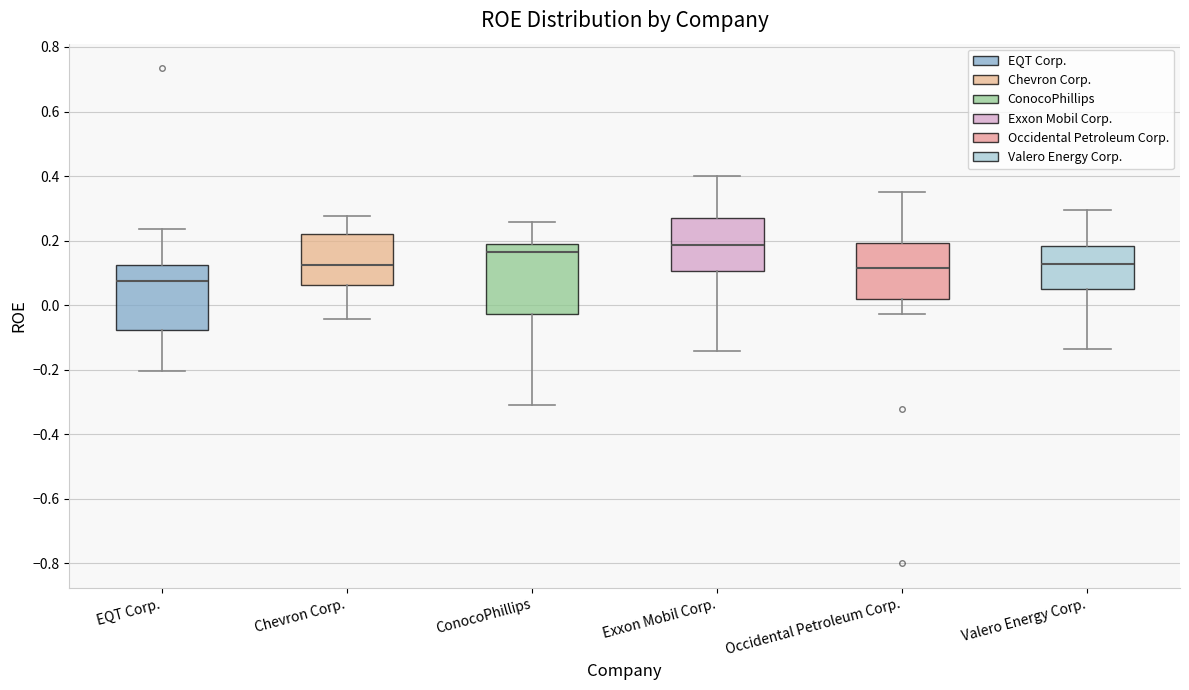

Reading left to right, read every box against the y-axis: the position of its median line, the range the box covers, and the ends of its whiskers. The values are not printed on the chart, so give them approximately, as read against the axis.

EQT Corp.: median 0.08, box -0.08 to 0.12, whiskers -0.20 to 0.24
Chevron Corp.: median 0.12, box 0.06 to 0.22, whiskers -0.04 to 0.28
ConocoPhillips: median 0.16, box -0.02 to 0.18, whiskers -0.30 to 0.26
Exxon Mobil Corp.: median 0.18, box 0.10 to 0.28, whiskers -0.14 to 0.40
Occidental Petroleum Corp.: median 0.12, box 0.02 to 0.20, whiskers -0.02 to 0.36
Valero Energy Corp.: median 0.12, box 0.06 to 0.18, whiskers -0.14 to 0.30